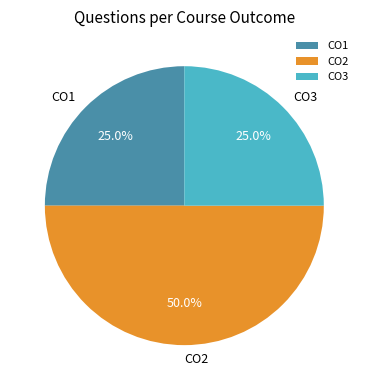

To the nearest percent, what is the difference between the largest and smallest slice percentages?

25%